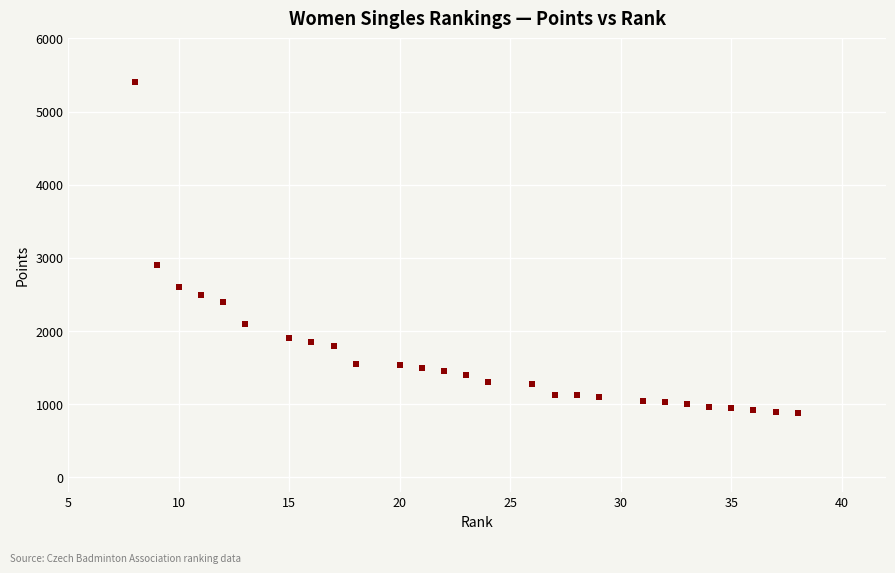

What Y value in the scatter plot is closest to 3141?

2900